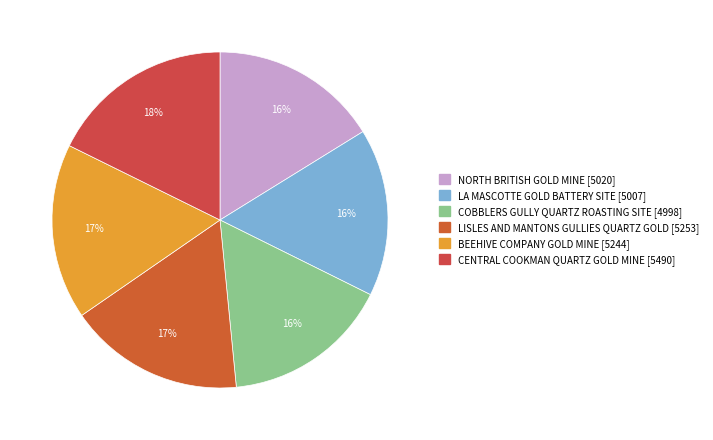

What is the change in value from LISLES AND MANTONS GULLIES QUARTZ GOLD to BEEHIVE COMPANY GOLD MINE?

-9